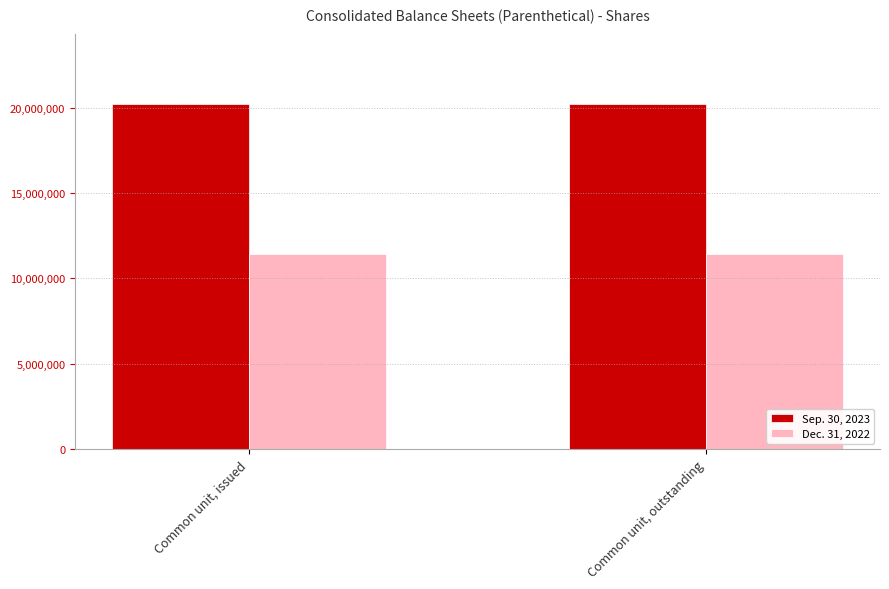

What is the spread (max minus min) of values at Common unit, outstanding?

8809489